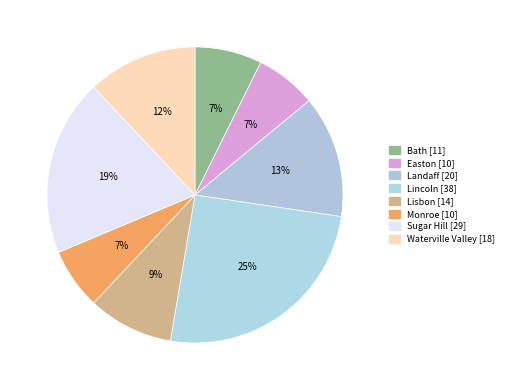

Is it true that Sugar Hill is 19% of the pie?

True